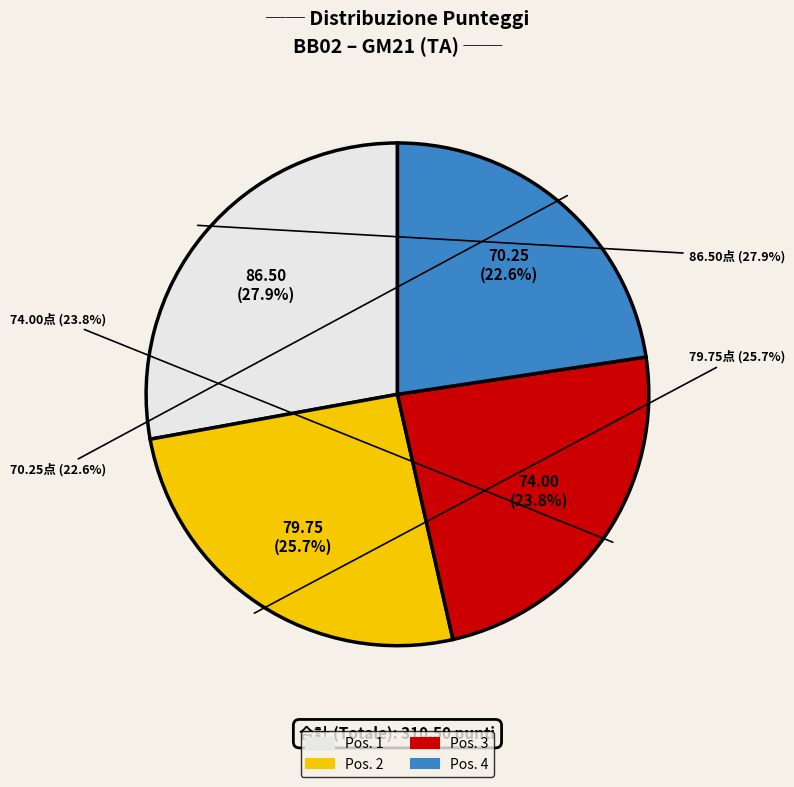

How many slices are in this pie chart?

4